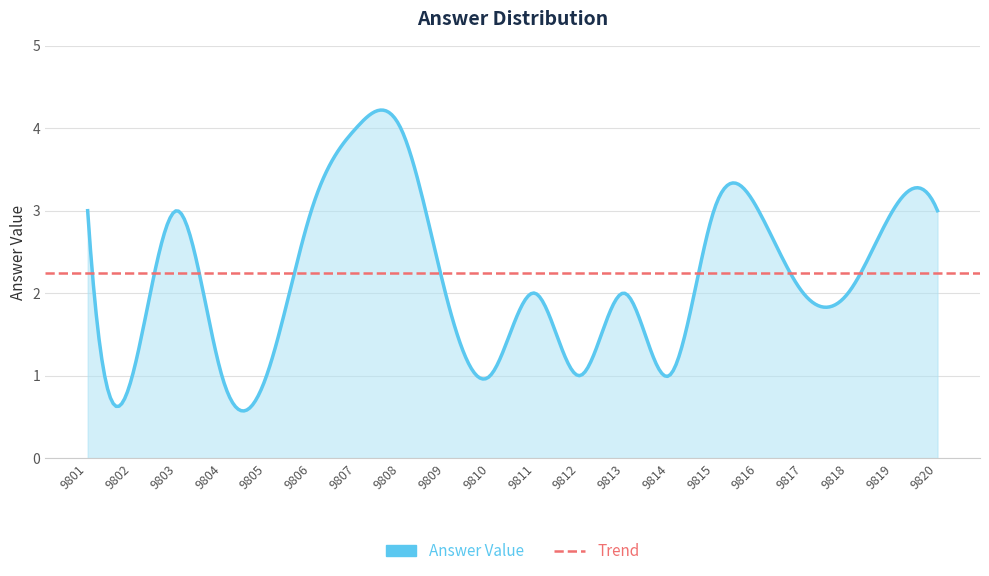

What is the minimum value shown in the chart?

1